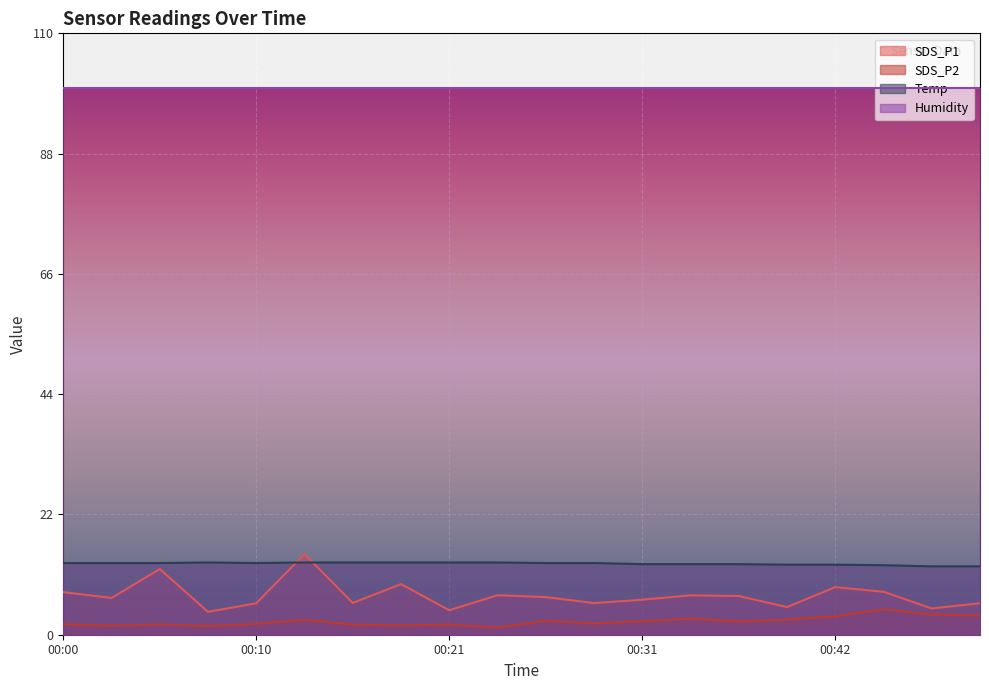

What is the smallest value displayed?

1.3